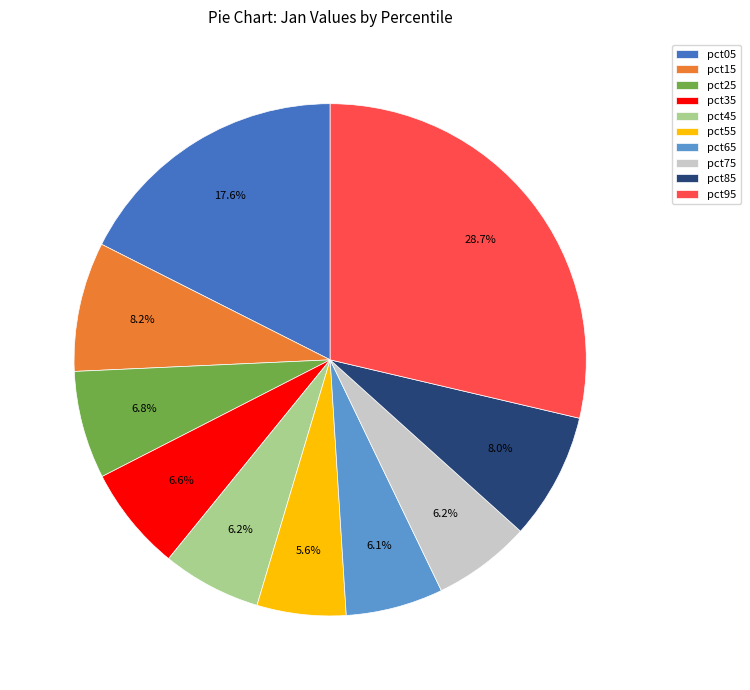

Combined, what portion of the pie is pct75 and pct85?

14.2%